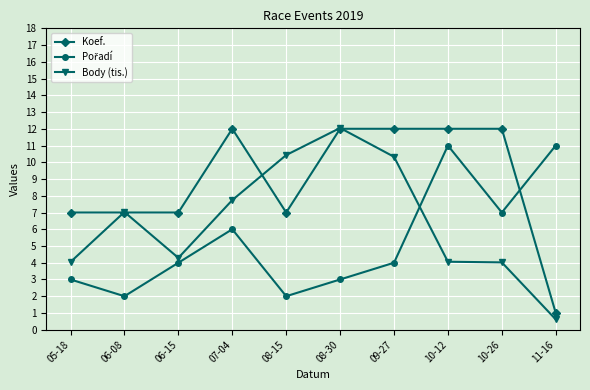

True or false: Body (tis.) has a value of 4.0 at 10-26.

True